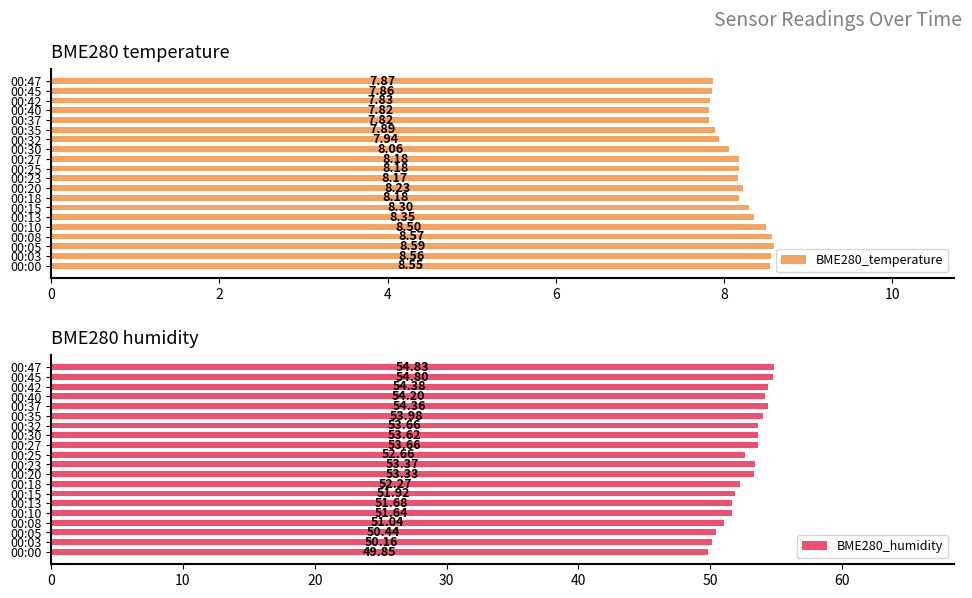

Are the bars grouped side by side (vs. stacked)?

Yes